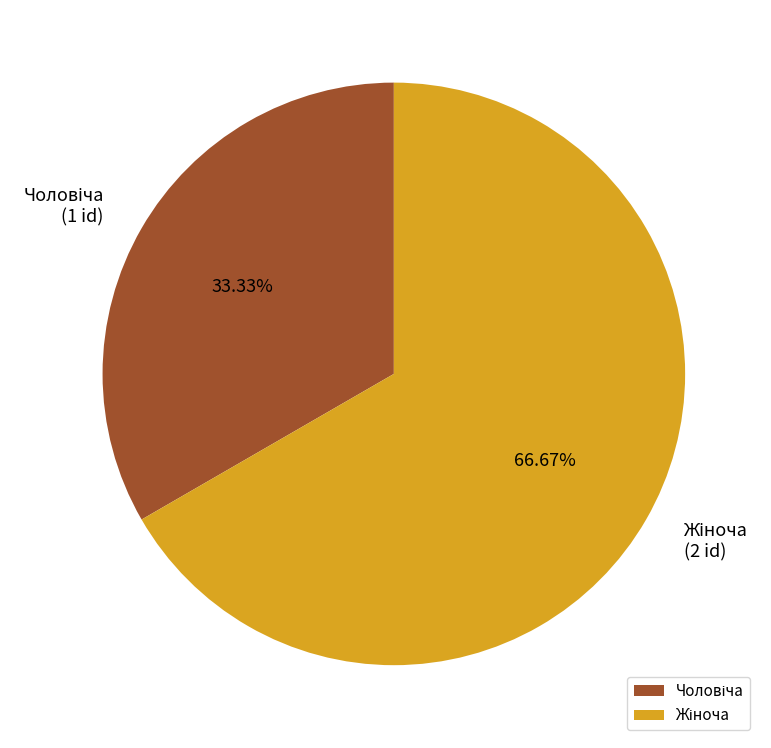

Is there any slice that represents more than half of the pie?

Yes